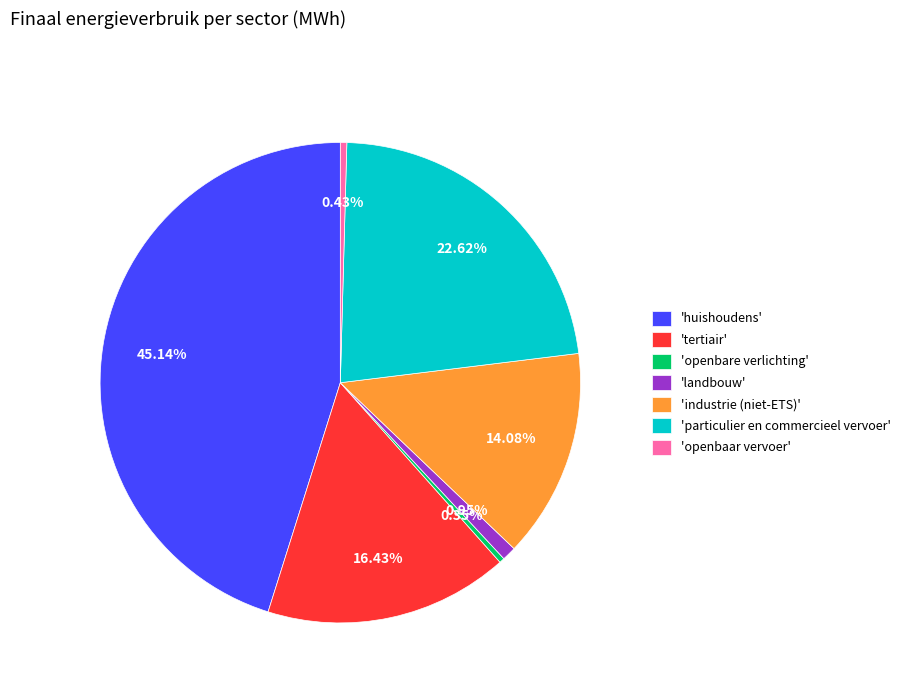

How many segments does this pie chart have?

7